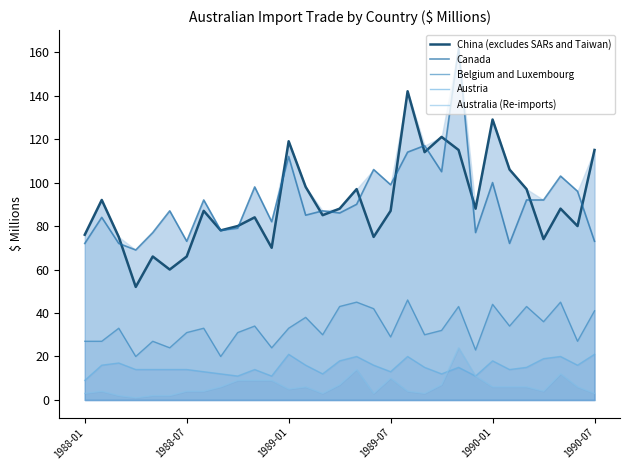

How many lines are shown in the chart?

5